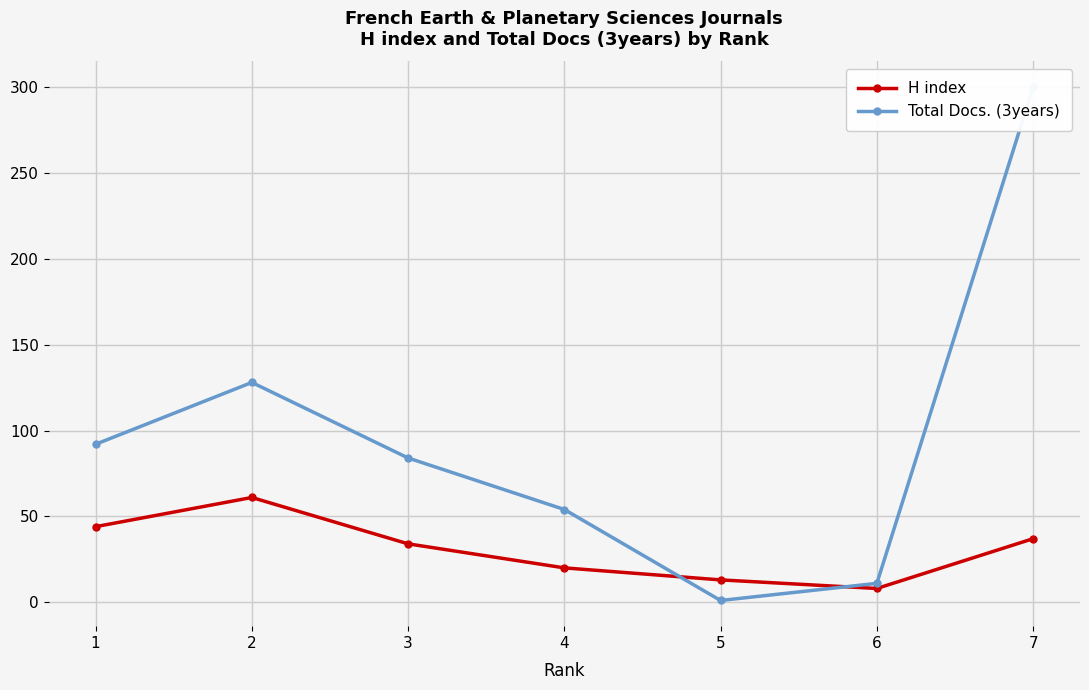

What is the difference between the highest and lowest values at 2?

67